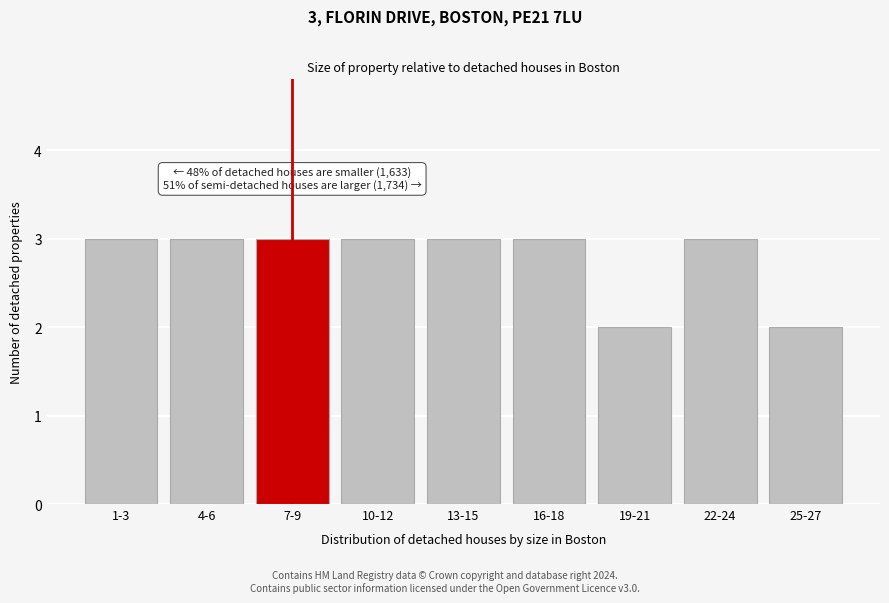

Reading left to right, transcribe all the data shown in this chart.

1-3=3	4-6=3	7-9=3	10-12=3	13-15=3	16-18=3	19-21=2	22-24=3	25-27=2